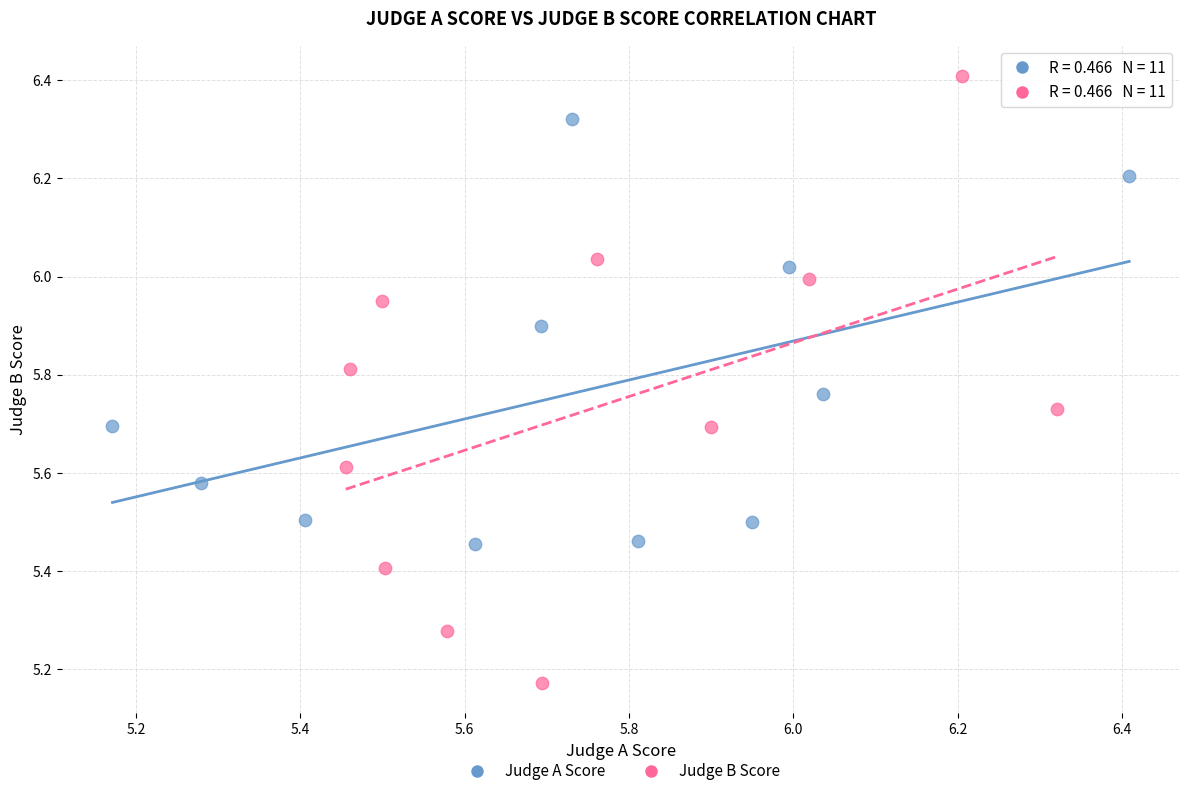

Which series has the widest spread of Y values?

Judge B Score